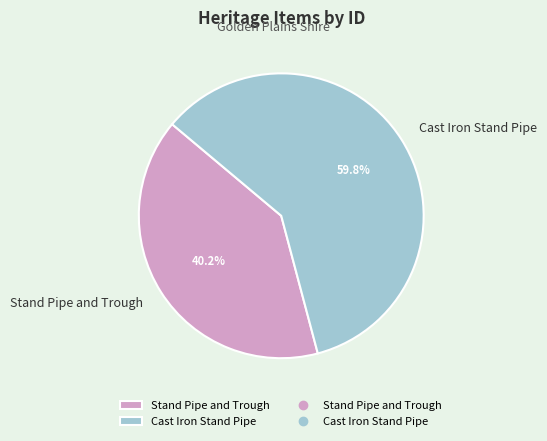

Approximately how many times larger is the value at Stand Pipe and Trough compared to Cast Iron Stand Pipe?

0.7